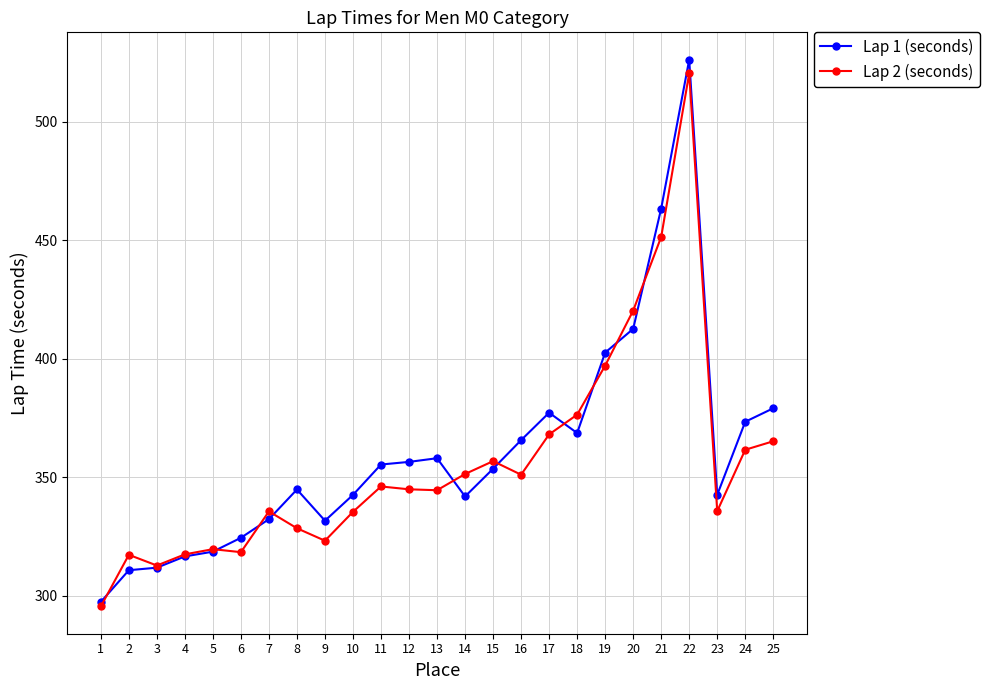

What is the lowest value of the Lap 2 (seconds) series?

295.4